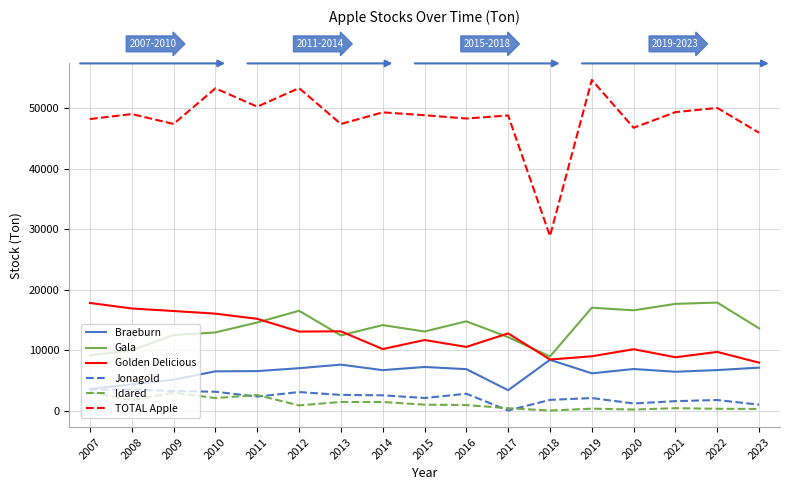

After their last crossing, which series has the higher values: Idared or Jonagold?

Jonagold